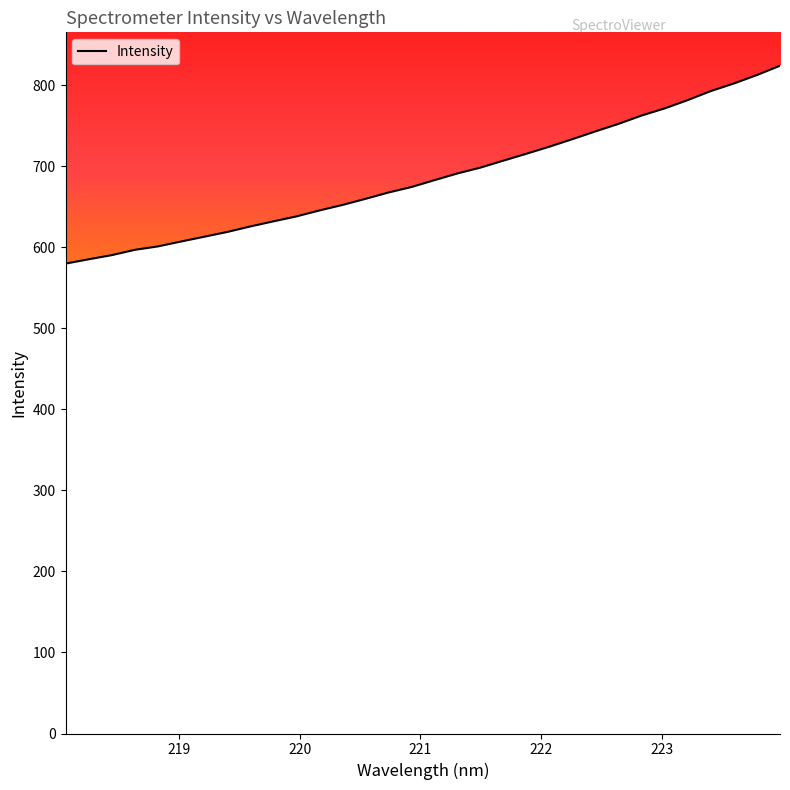

What is the difference between the maximum and minimum values?

244.2